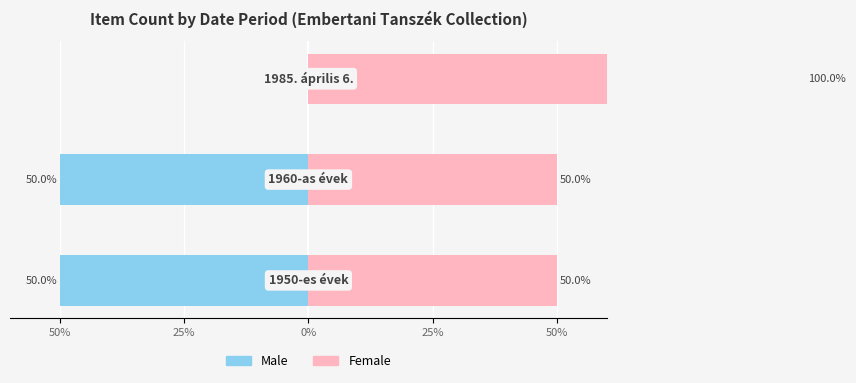

What is the total value across all series at 0%?

100